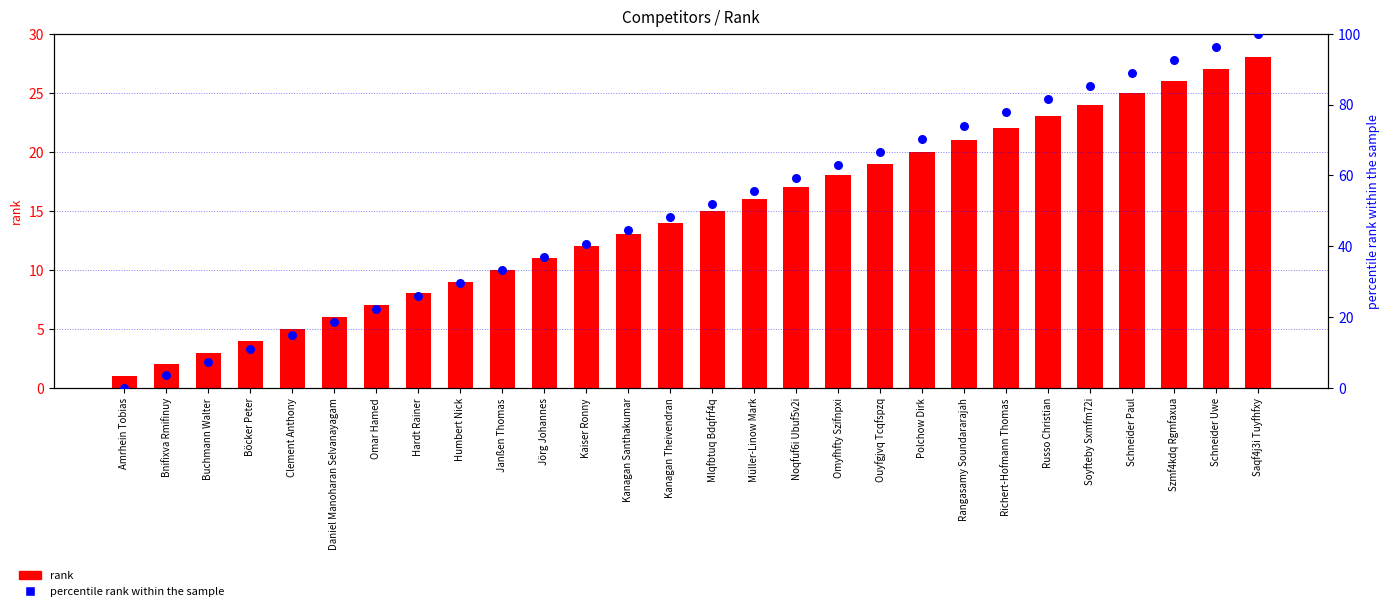

At how many categories does at least one series exceed 29?

20